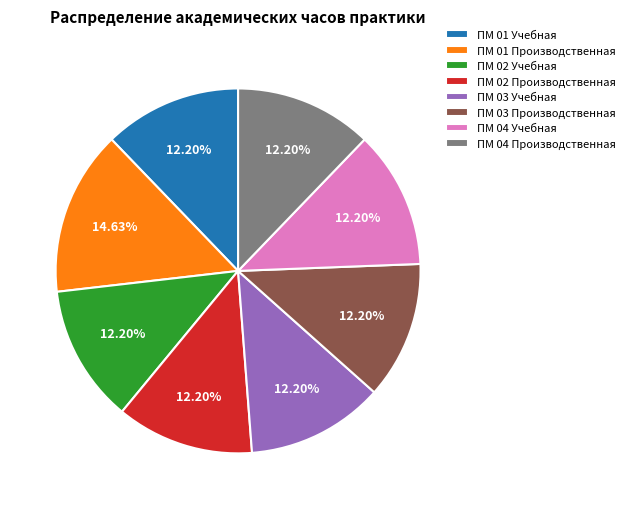

Is there any slice that represents more than half of the pie?

No